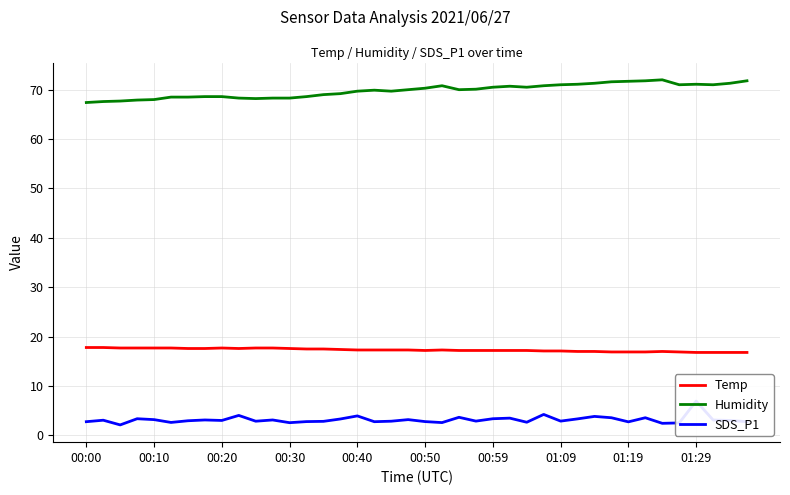

Is it true that Temp equals 17.6 at 00:30?

True